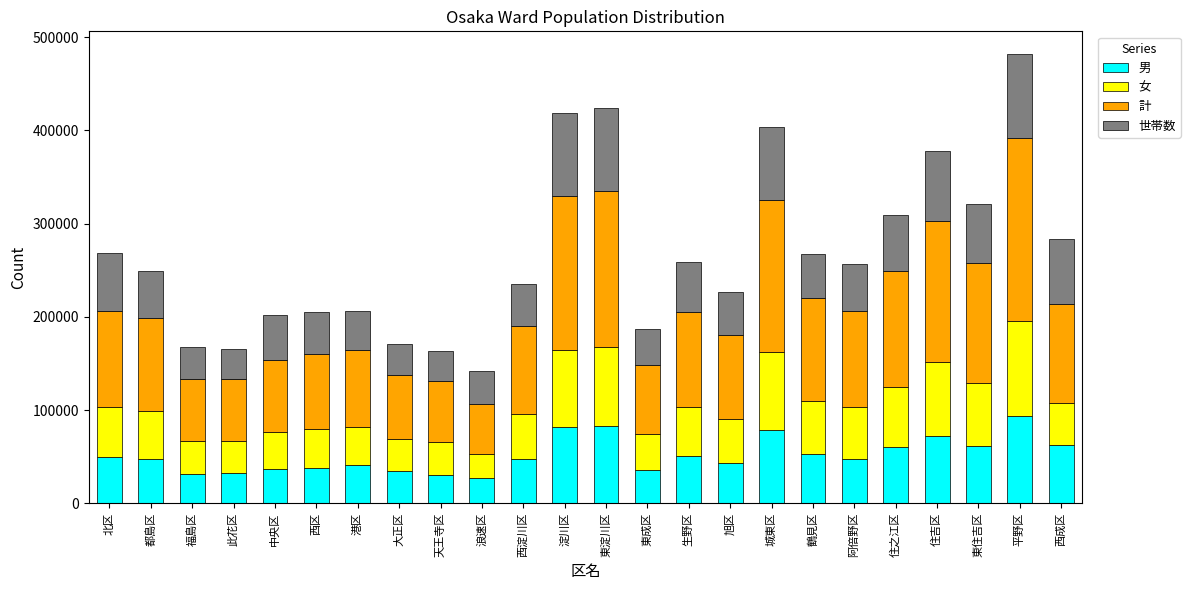

The 男 series shows 78349 at 城東区. True or false?

True